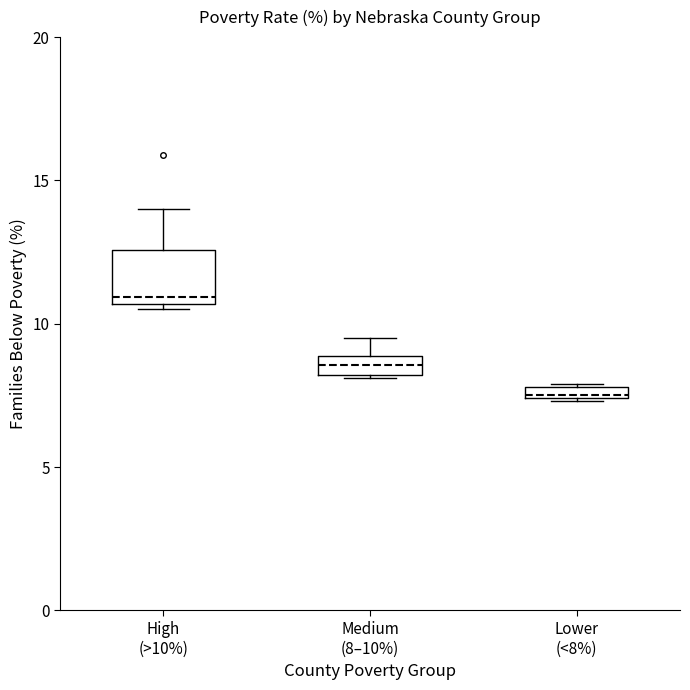

Which box's median line is the lowest?

Lower (<8%)